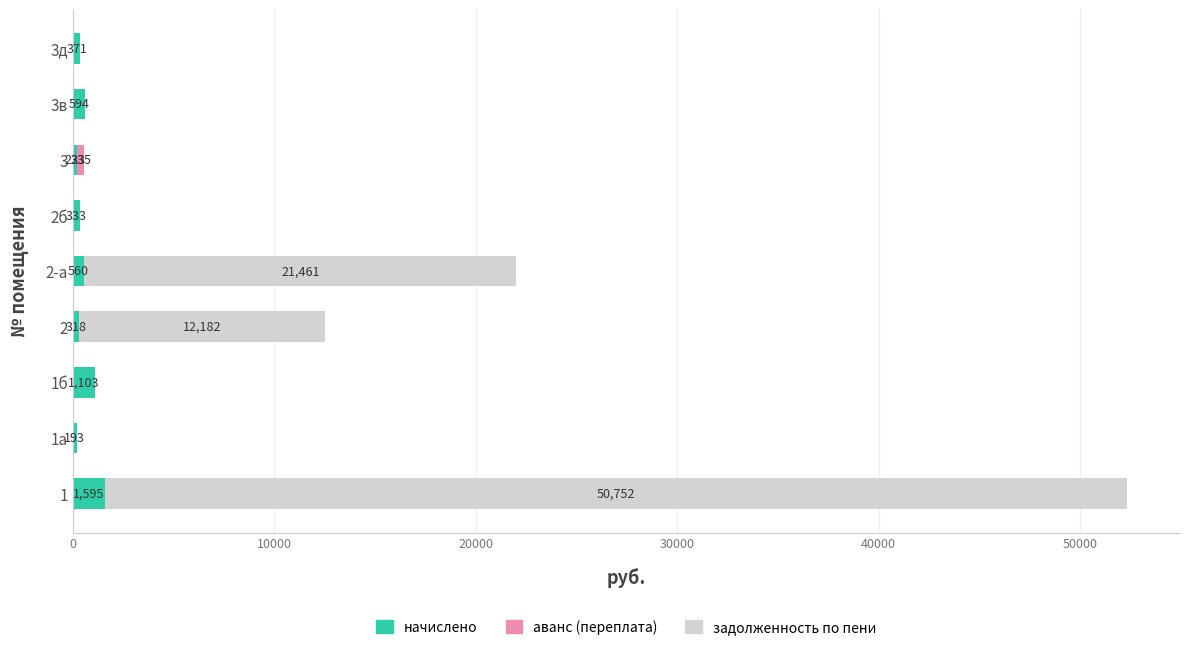

What is the sum of all начислено values?

5289.6